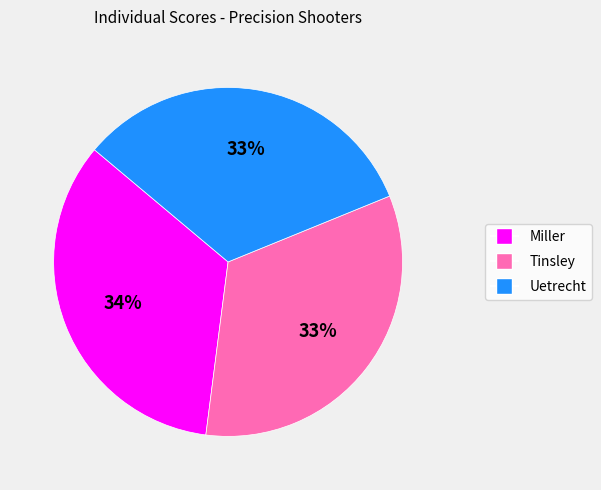

Do Miller and Tinsley together represent more than half of the pie?

Yes